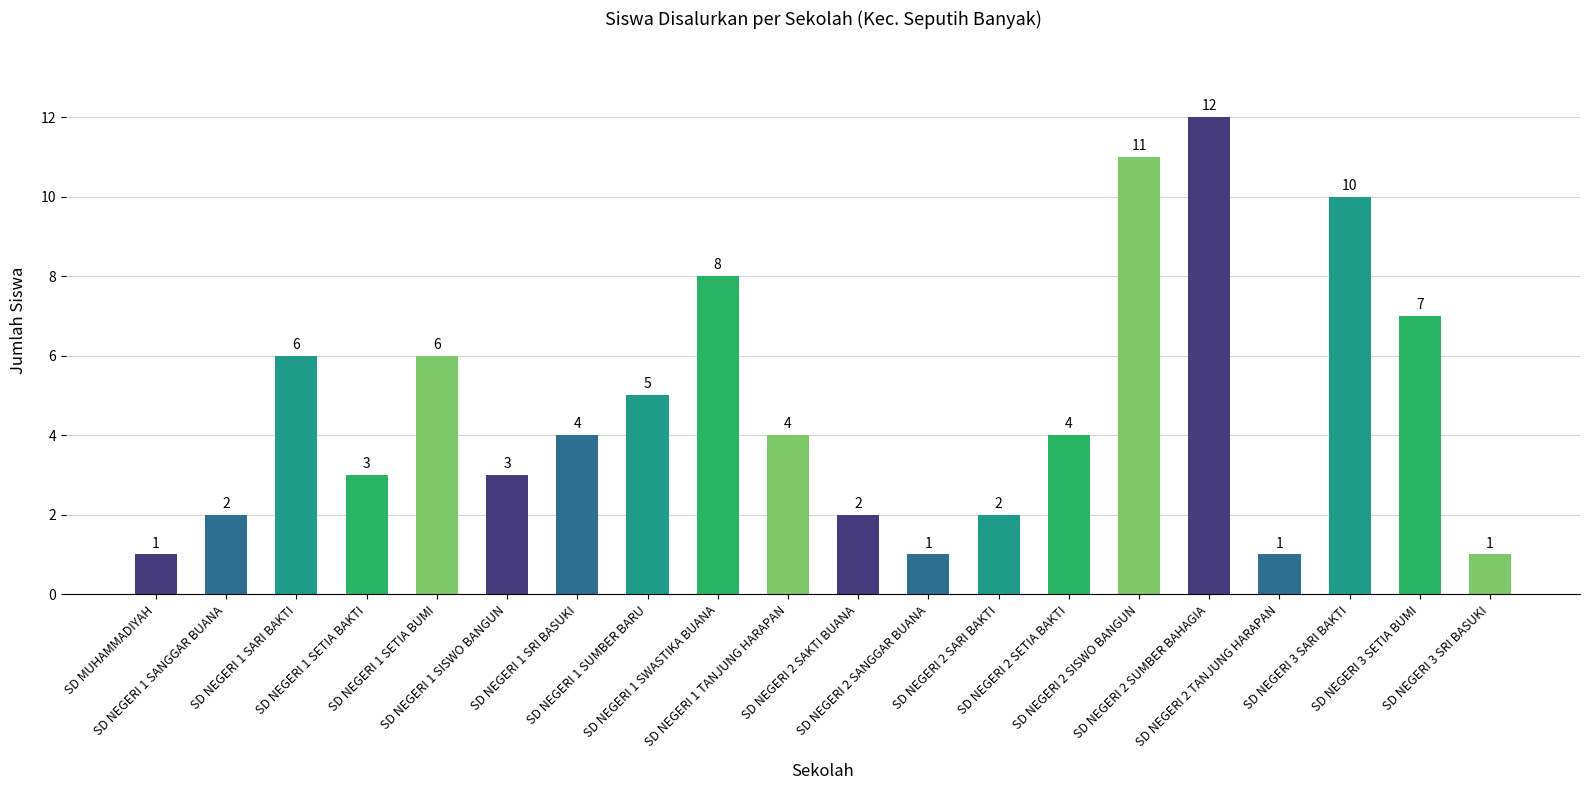

What is the smallest value displayed?

1